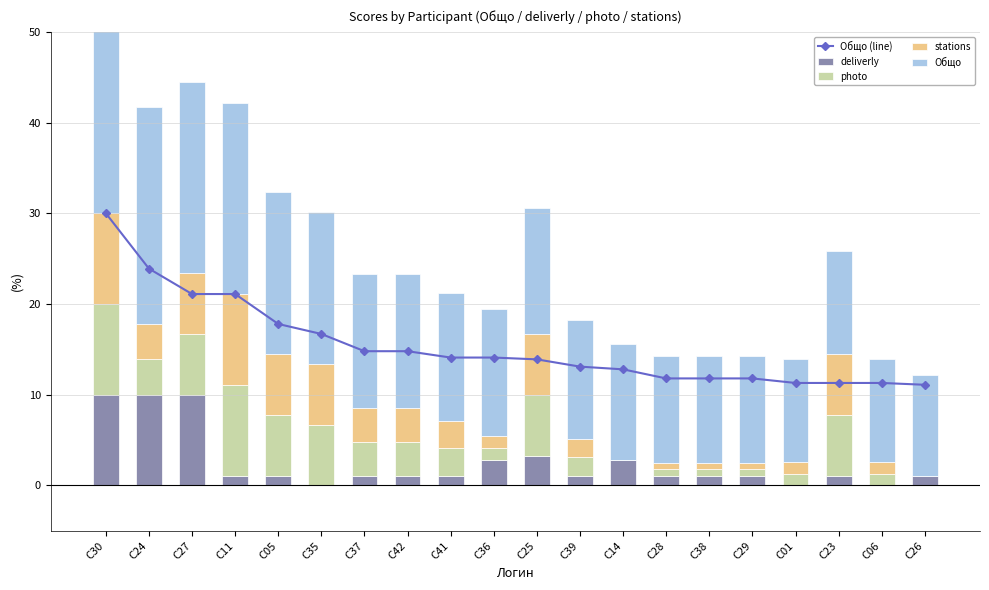

Is the value of deliverly at C01 greater than the value of Общо at C37?

No